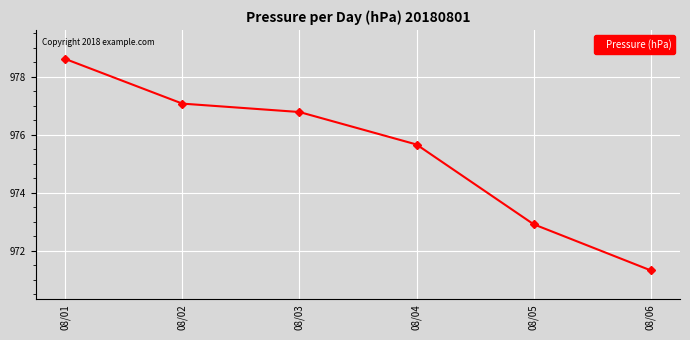

What is the change in value from 08/01 to 08/02?

-1.5